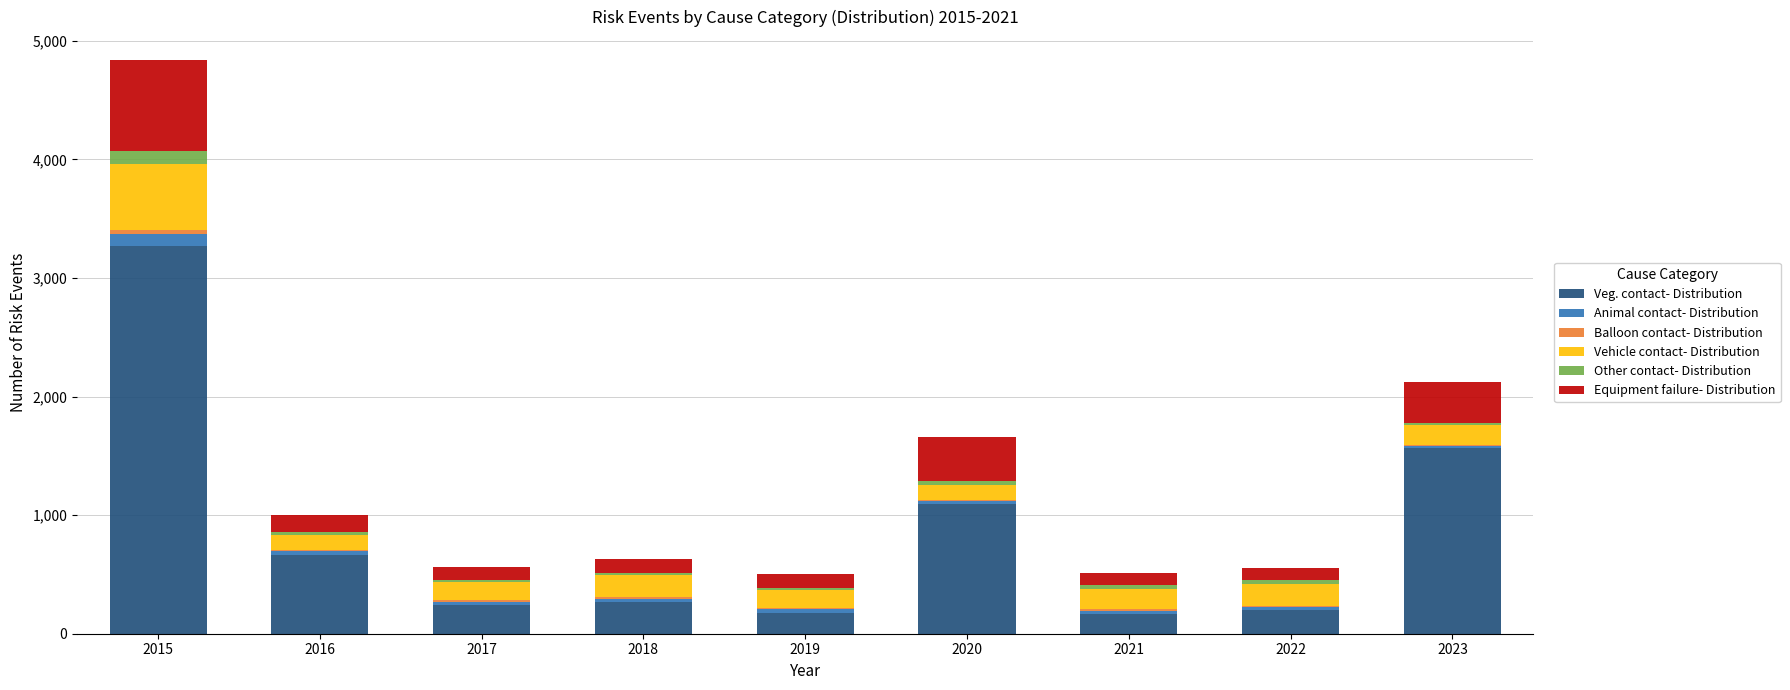

True or false: Veg. contact- Distribution has a value of 518 at 2023.

False